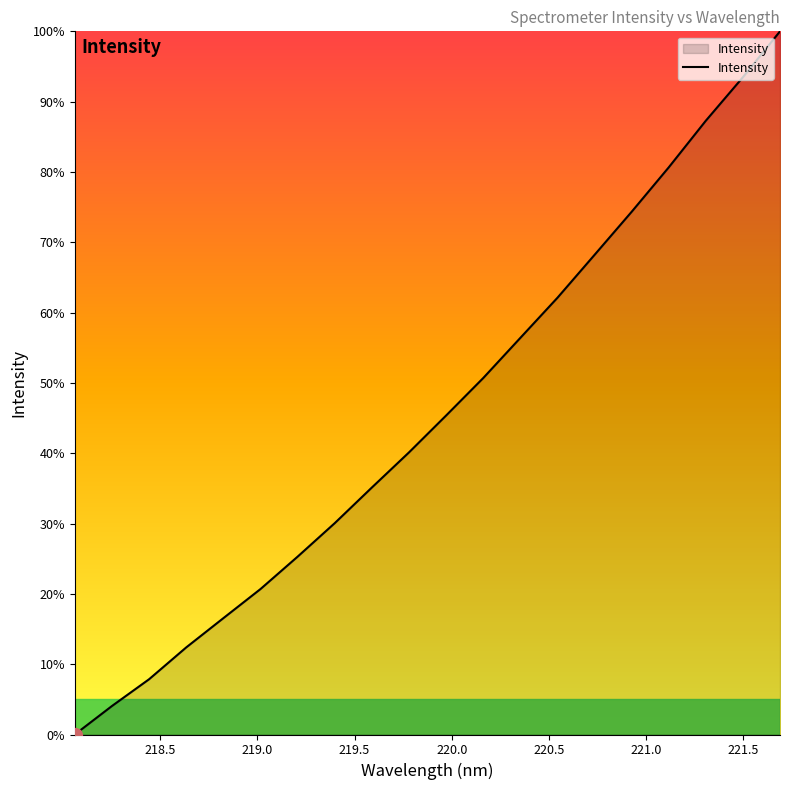

What is the difference between the maximum and minimum values?

100.0